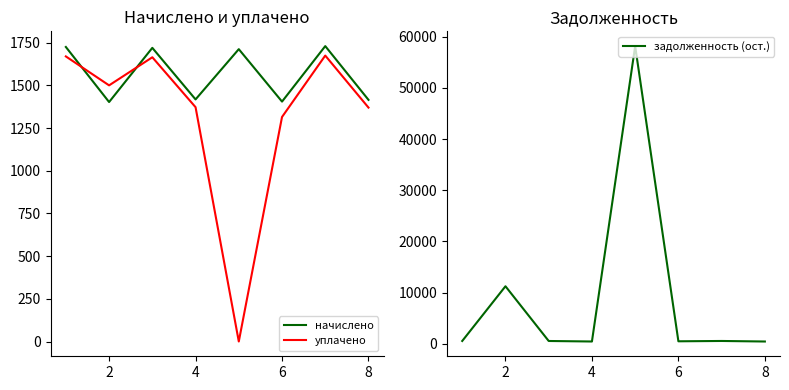

What is the maximum value for уплачено?

1674.5